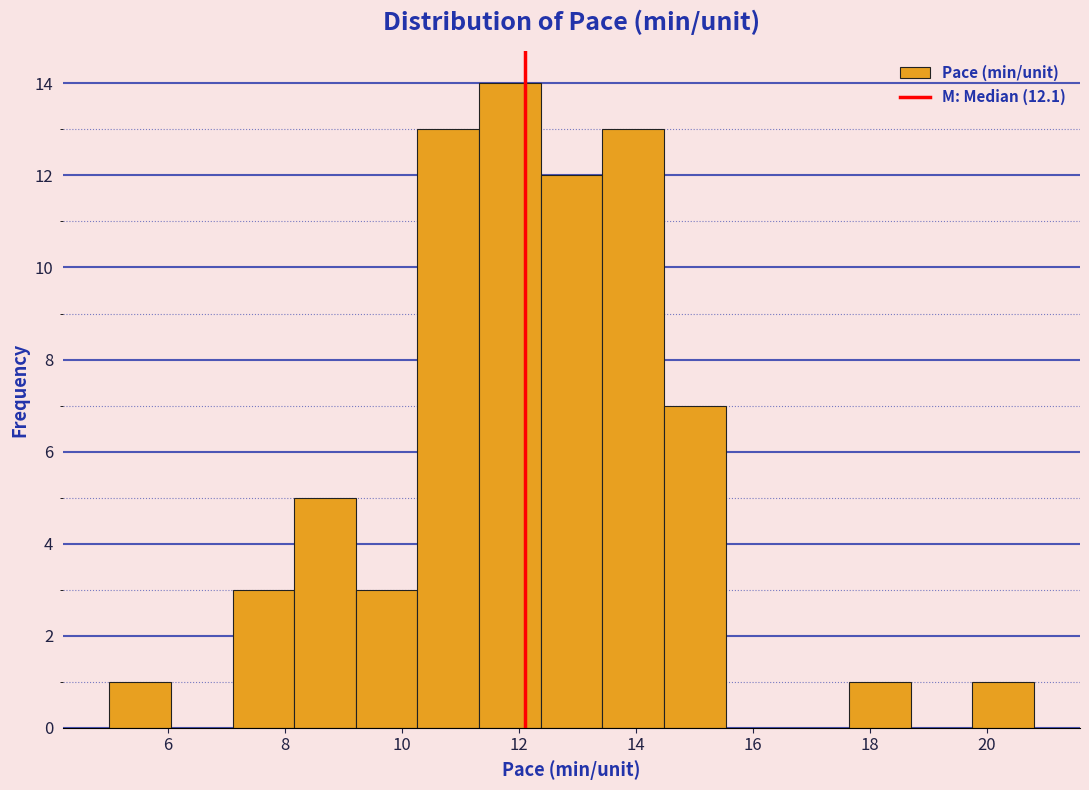

Over which range of the x-axis is the bar tallest?

11.4 to 12.4